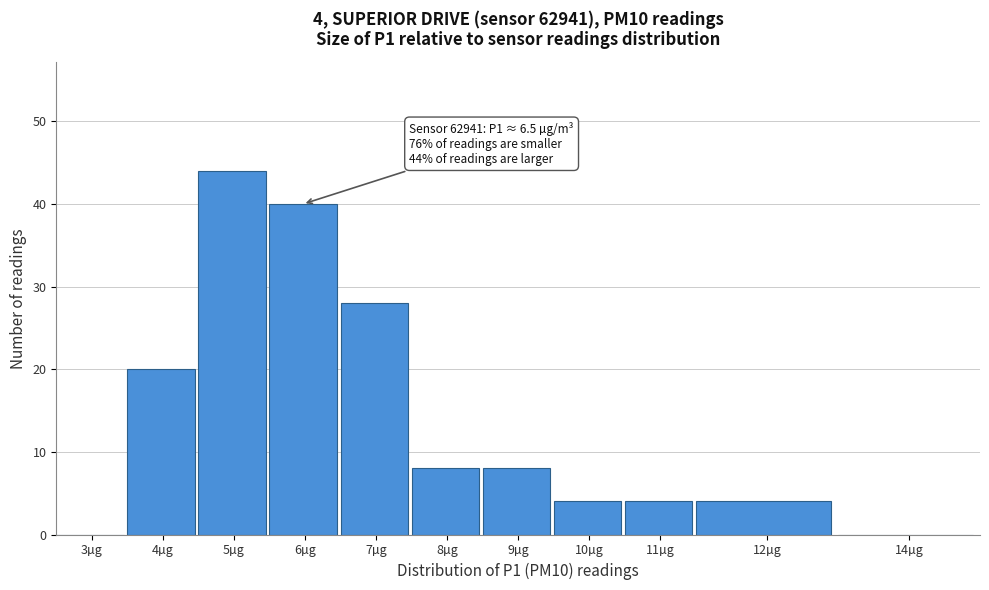

Reading left to right, transcribe all the data shown in this chart.

3µg=0	4µg=20	5µg=44	6µg=40	7µg=28	8µg=8	9µg=8	10µg=4	11µg=4	12µg=4	14µg=0